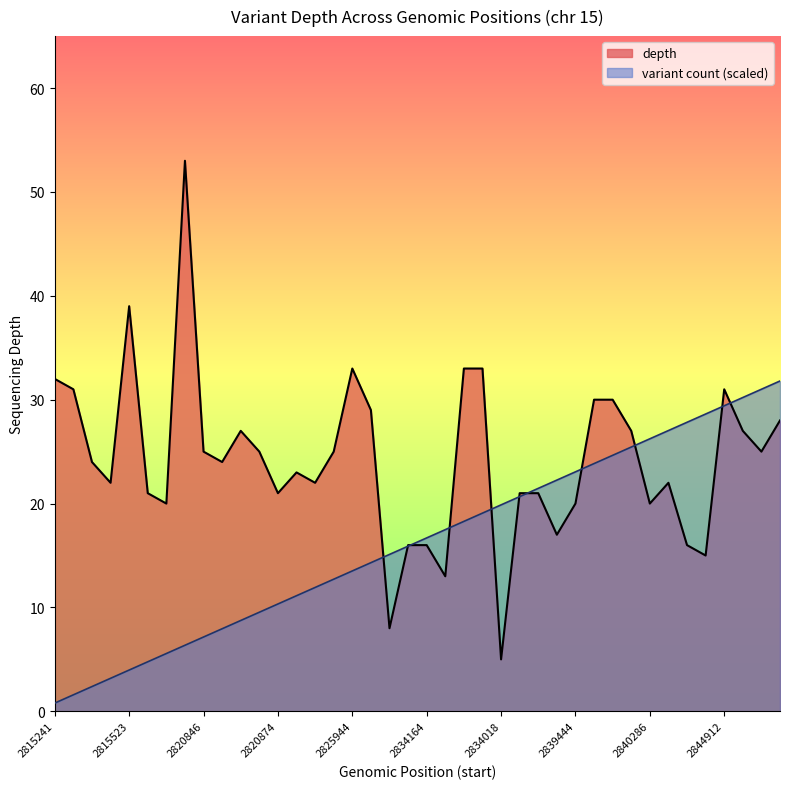

What is the difference between the maximum and minimum values in the variant_count series?

31.0